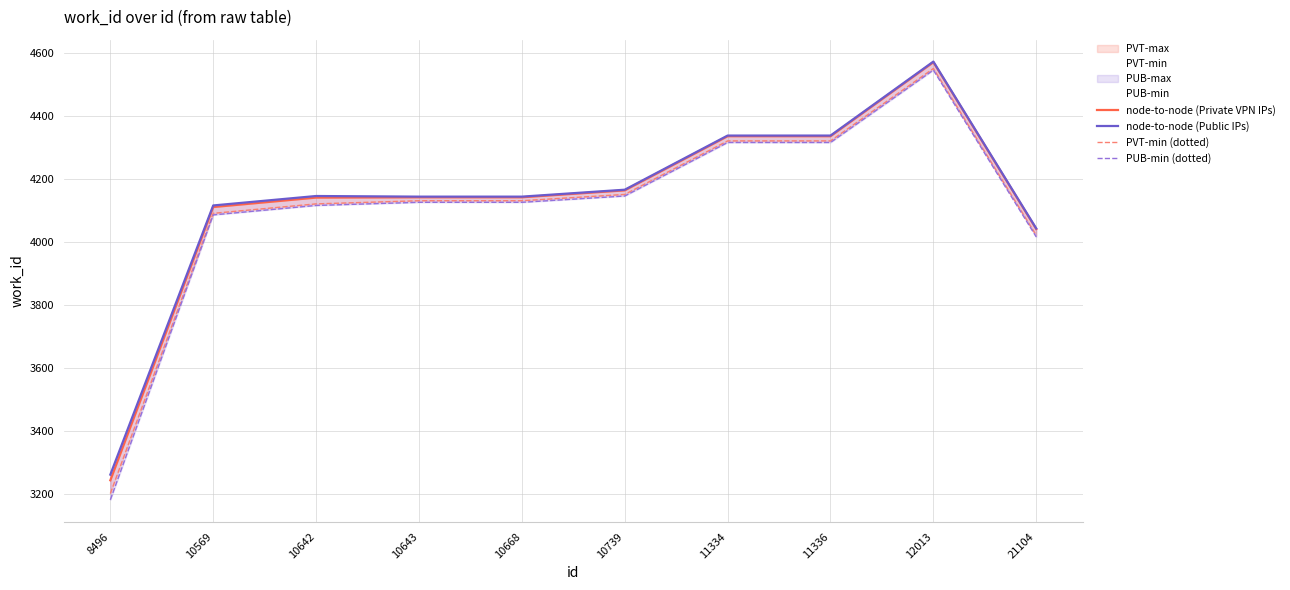

What is the sum of all PUB-min (dotted) values?

40965